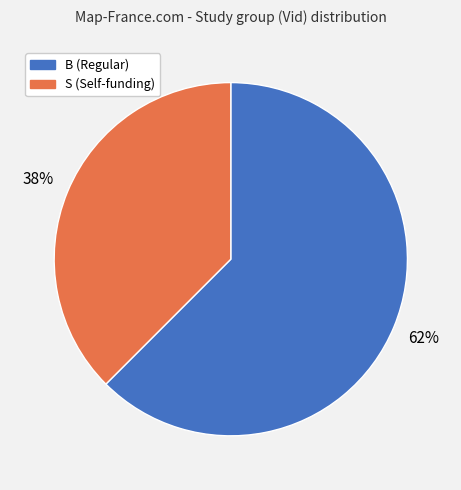

How many slices are in this pie chart?

2